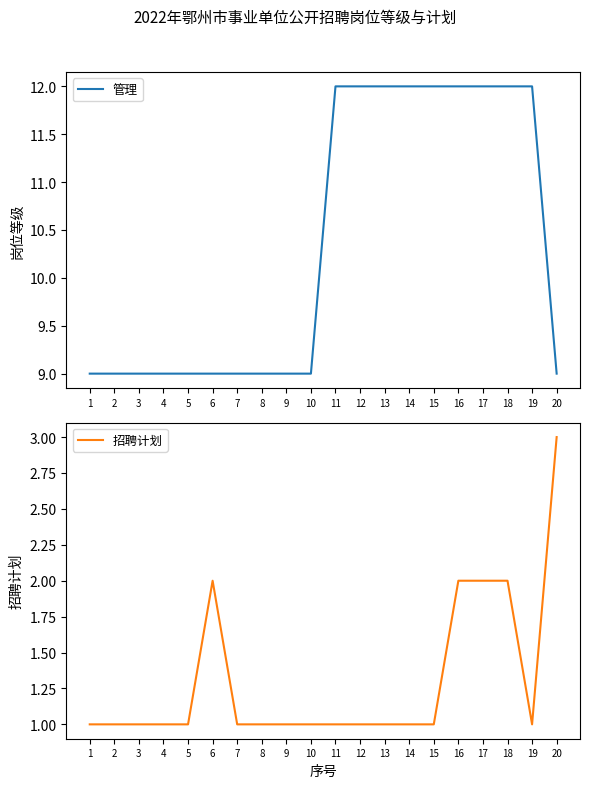

True or false: 招聘计划 and 管理 cross at least once.

False